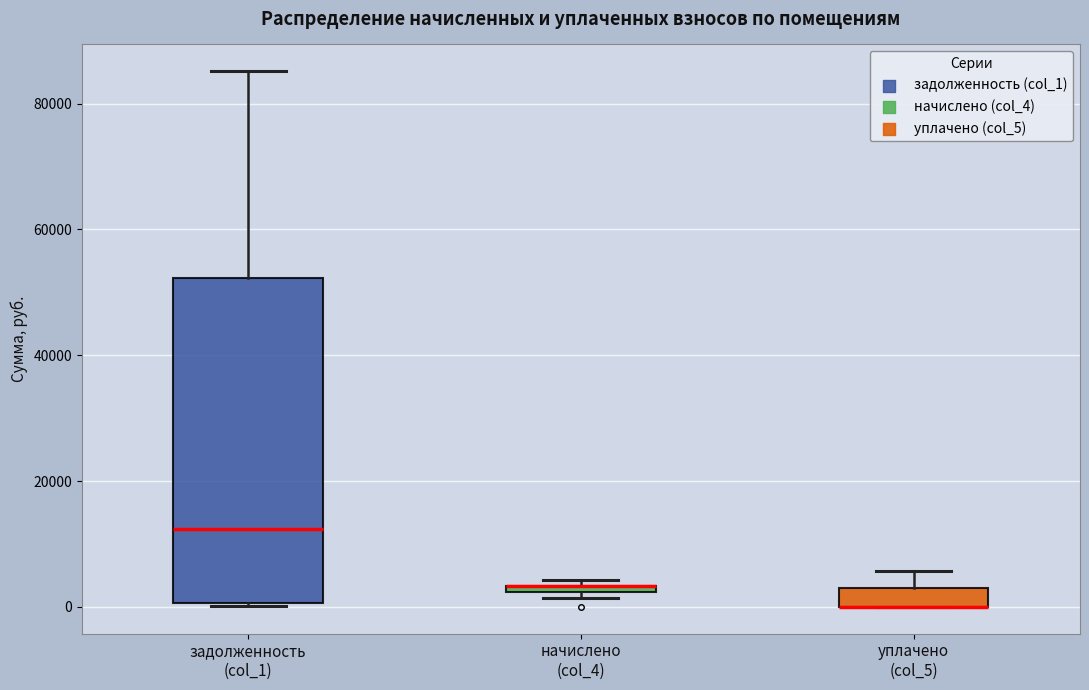

Where is the lower edge of the box for задолженность (col_1) on the y-axis? The values are not printed on the chart, so give them approximately, as read against the axis.

0